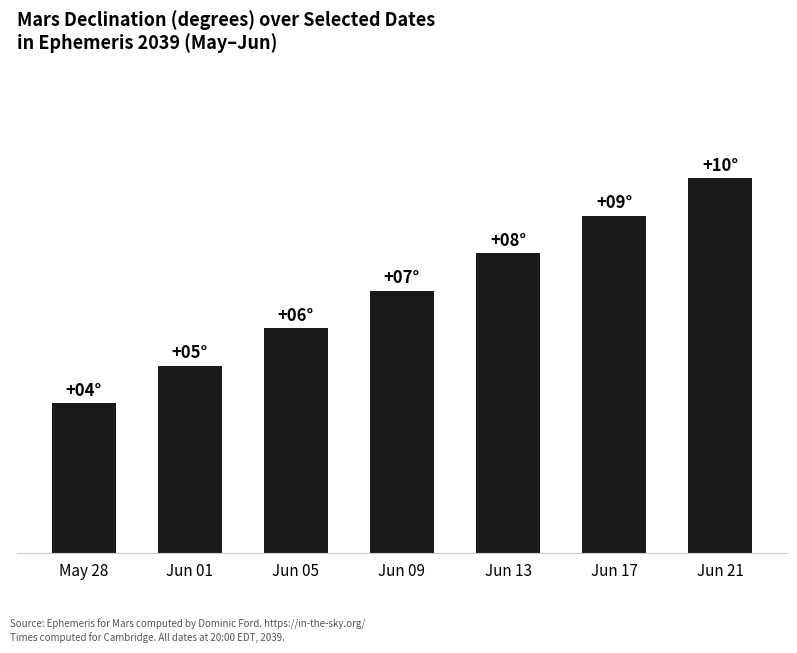

Rank the categories by value from lowest to highest.

May 28, Jun 01, Jun 05, Jun 09, Jun 13, Jun 17, Jun 21